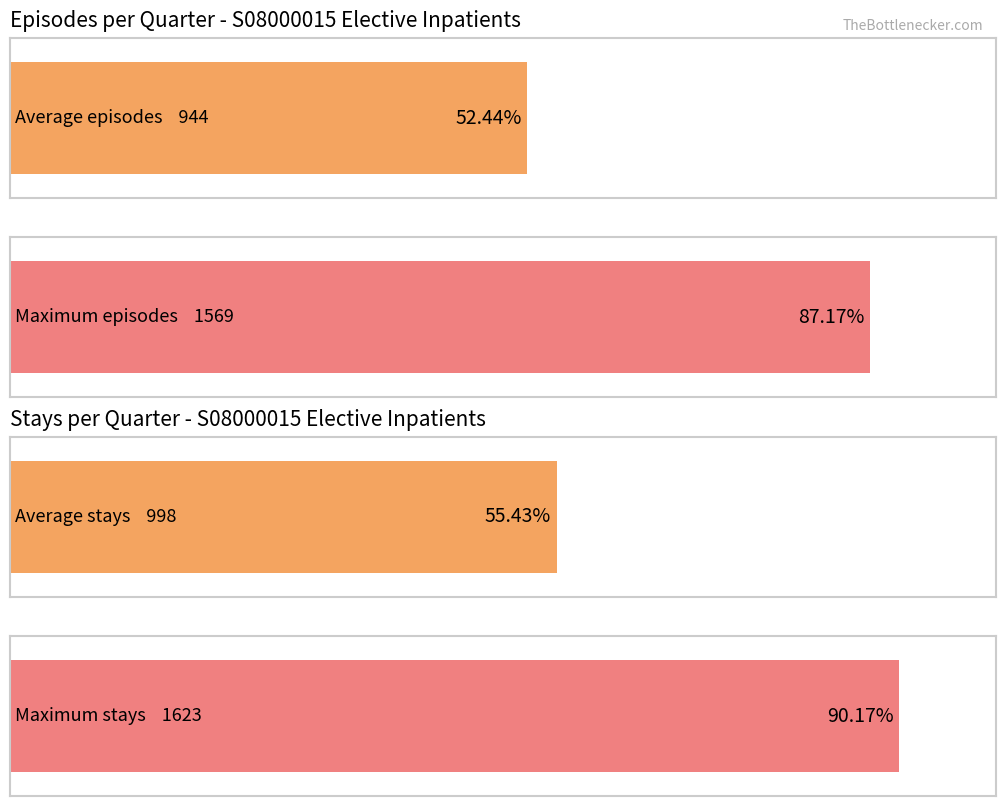

What are all the series names shown in the legend?

Episodes, Stays